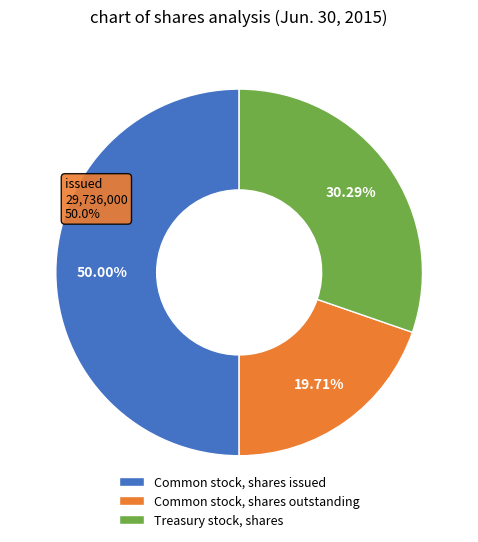

How many segments does this pie chart have?

3